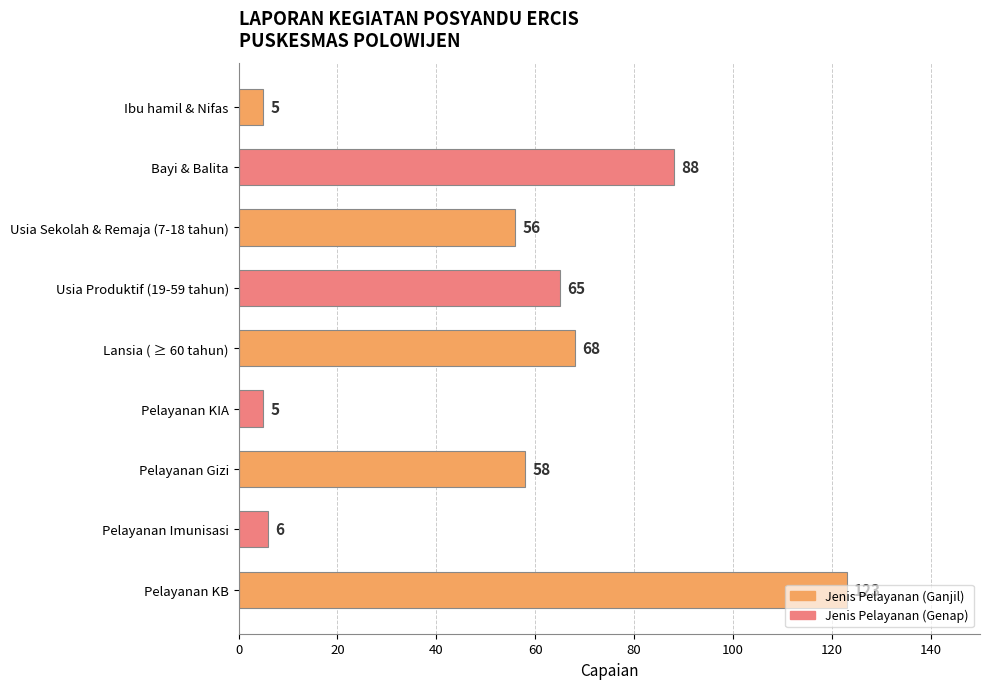

The chart shows a value of 6 at Pelayanan Imunisasi. True or false?

True